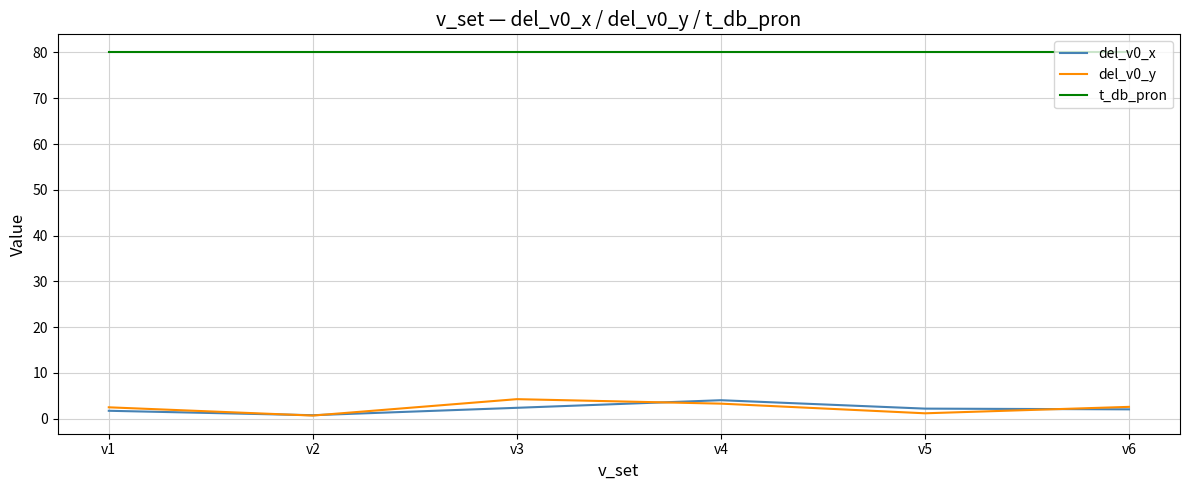

How many series are shown in this chart?

3